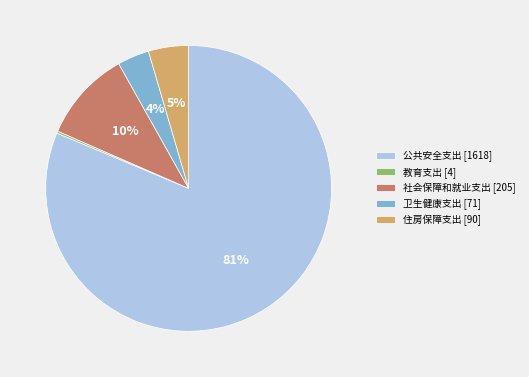

To the nearest percent, what percentage of the pie is 卫生健康支出?

4%